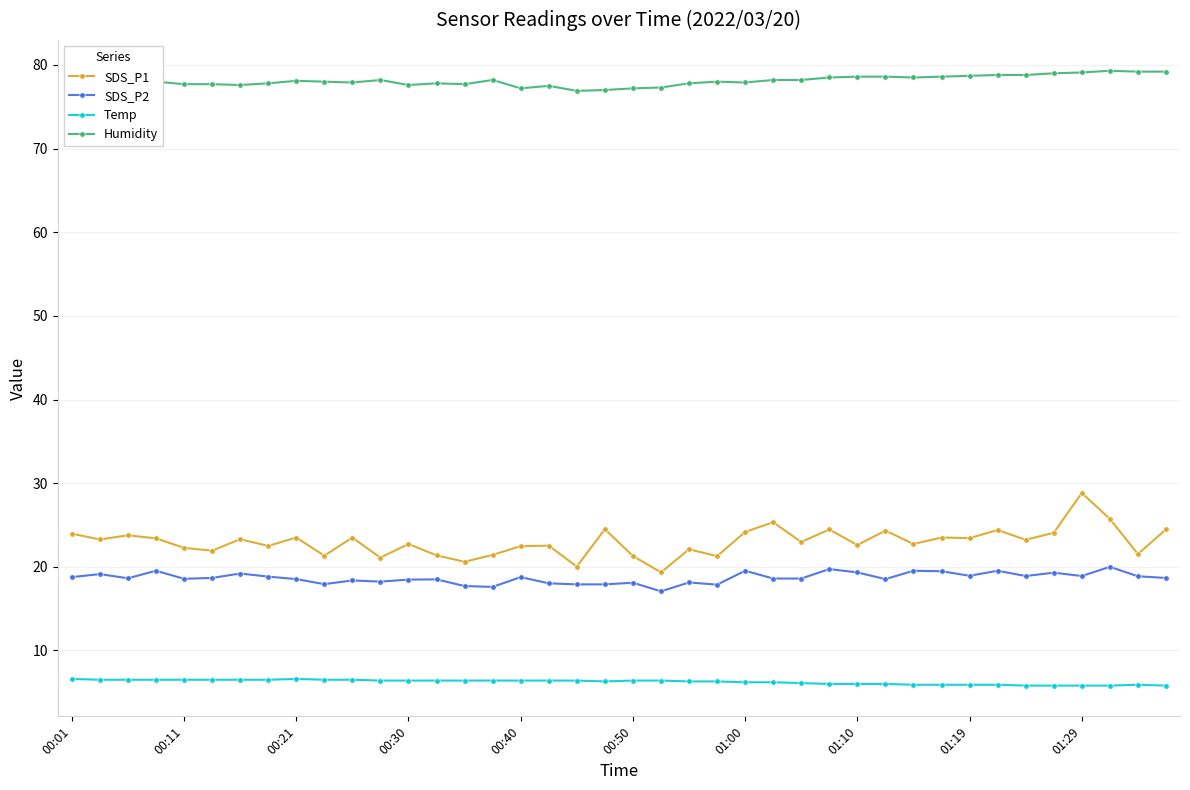

True or false: Temp and Humidity intersect in this chart.

False